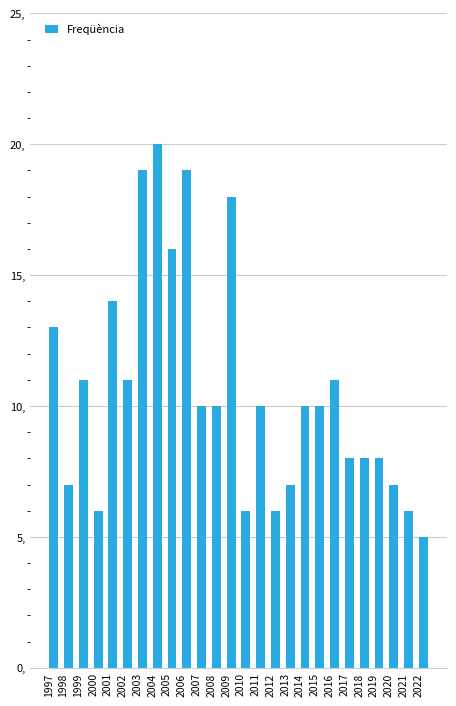

Are the bars horizontal?

No